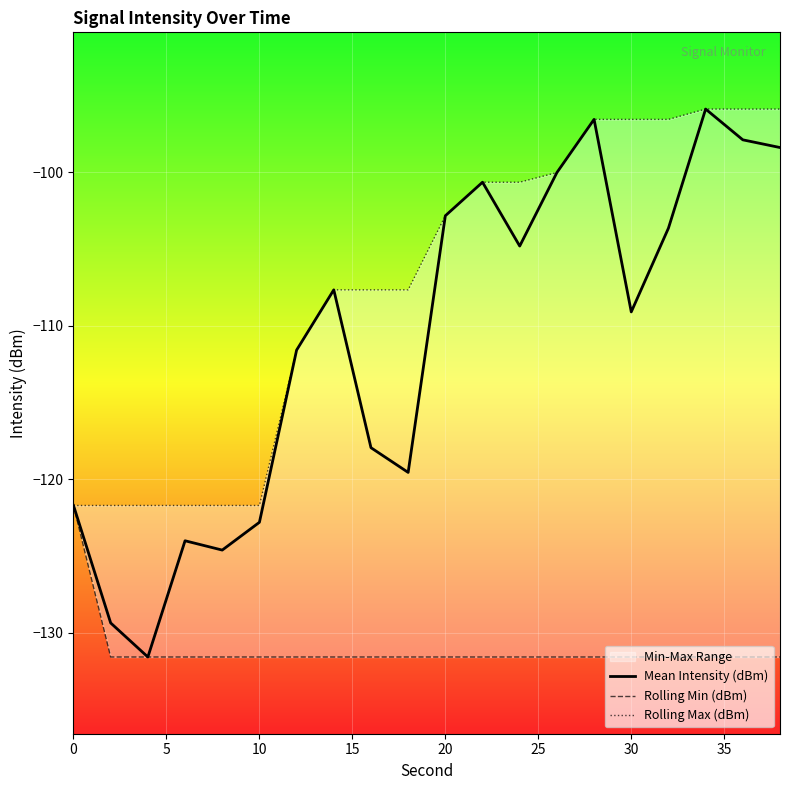

What is the average value of the Mean Intensity (dBm) series?

-111.0